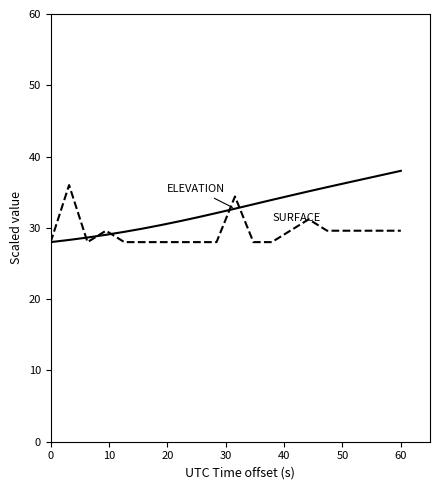

What is the maximum value shown in the chart?

38.0